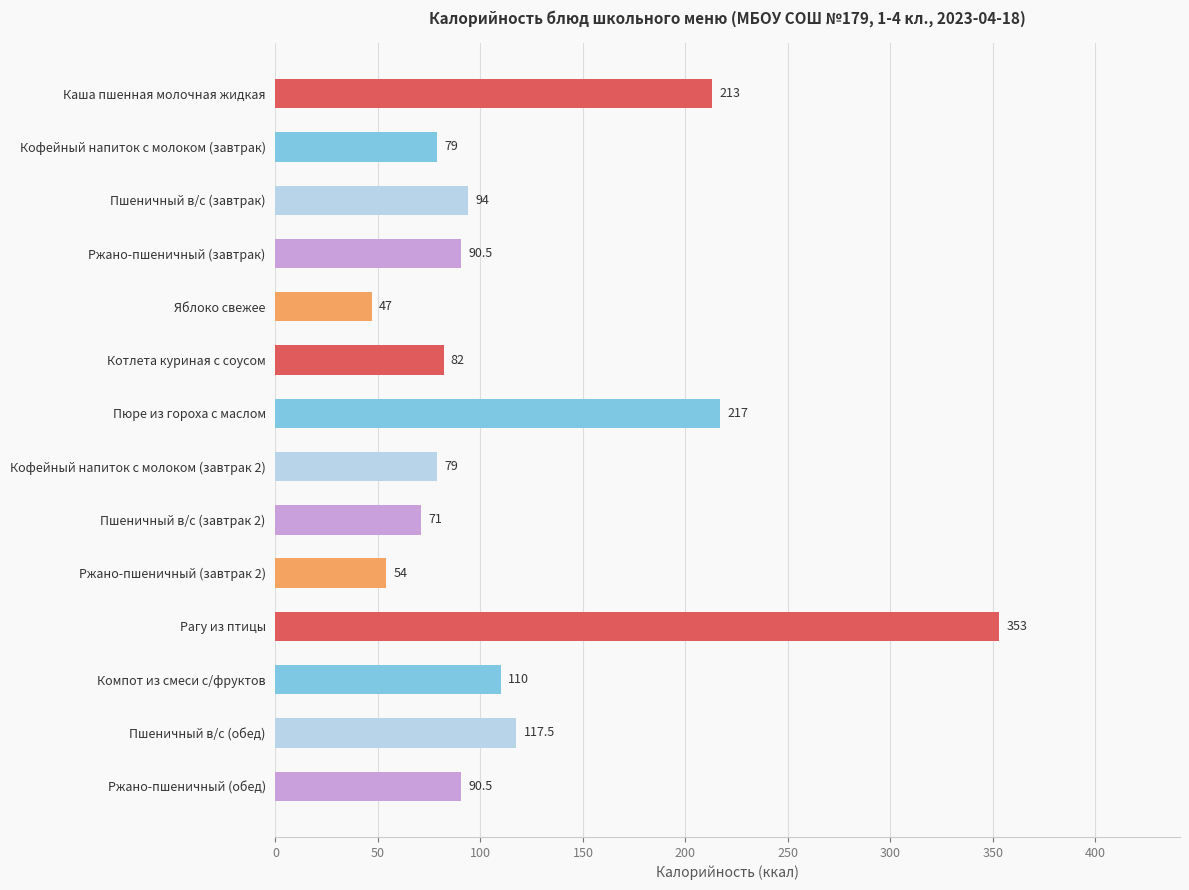

What is the change in value from Котлета куриная с соусом to Компот из смеси с/фруктов?

+28.0